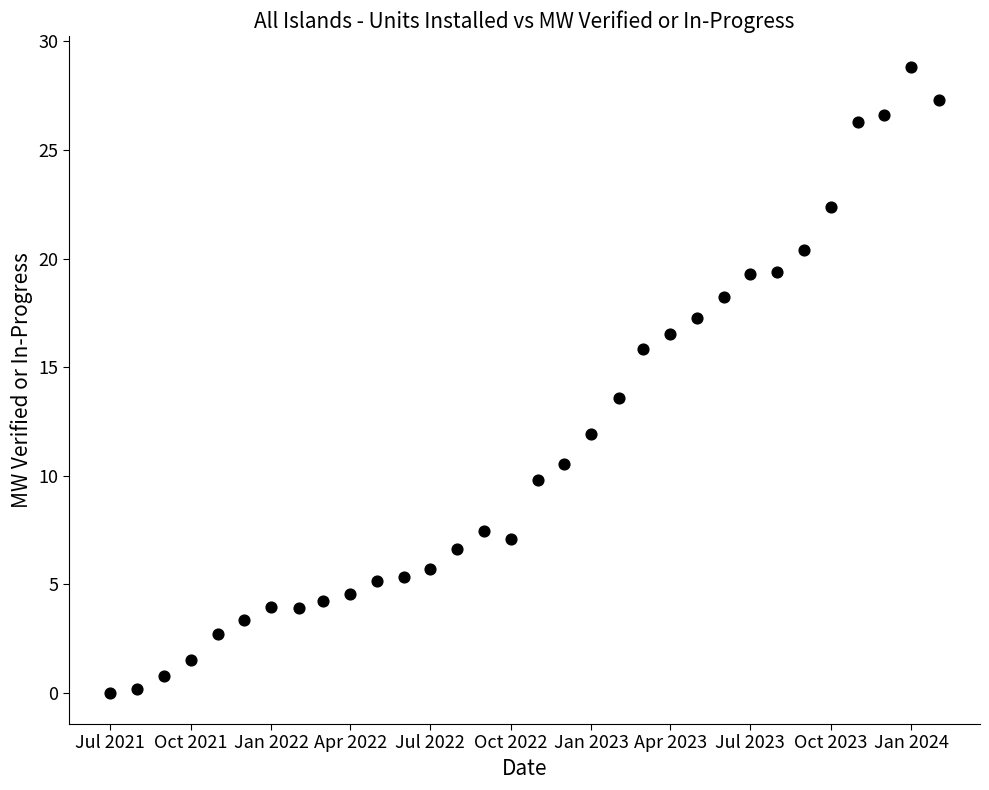

What Y value in the scatter plot is closest to 14?

13.6